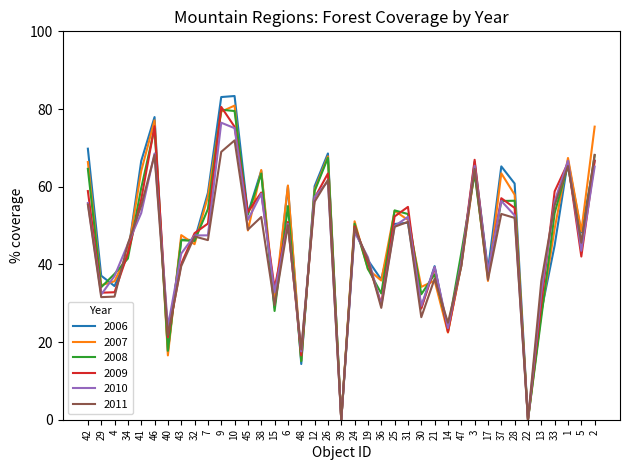

Is the value of 2010 at 37 greater than the value of 2007 at 32?

Yes